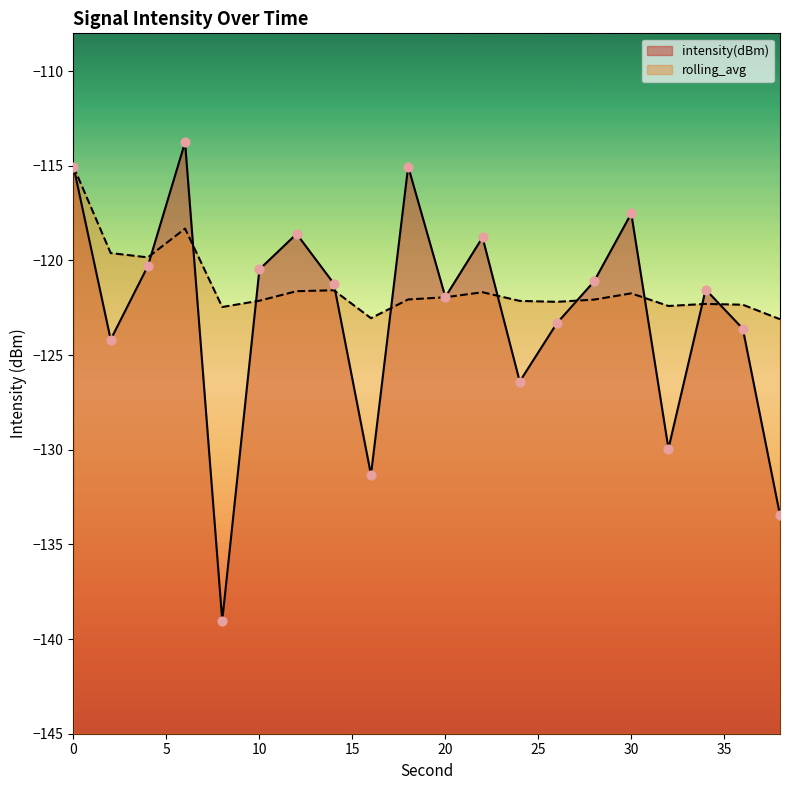

Is the value of intensity(dBm) at 30 greater than the value of rolling_avg at 2?

Yes